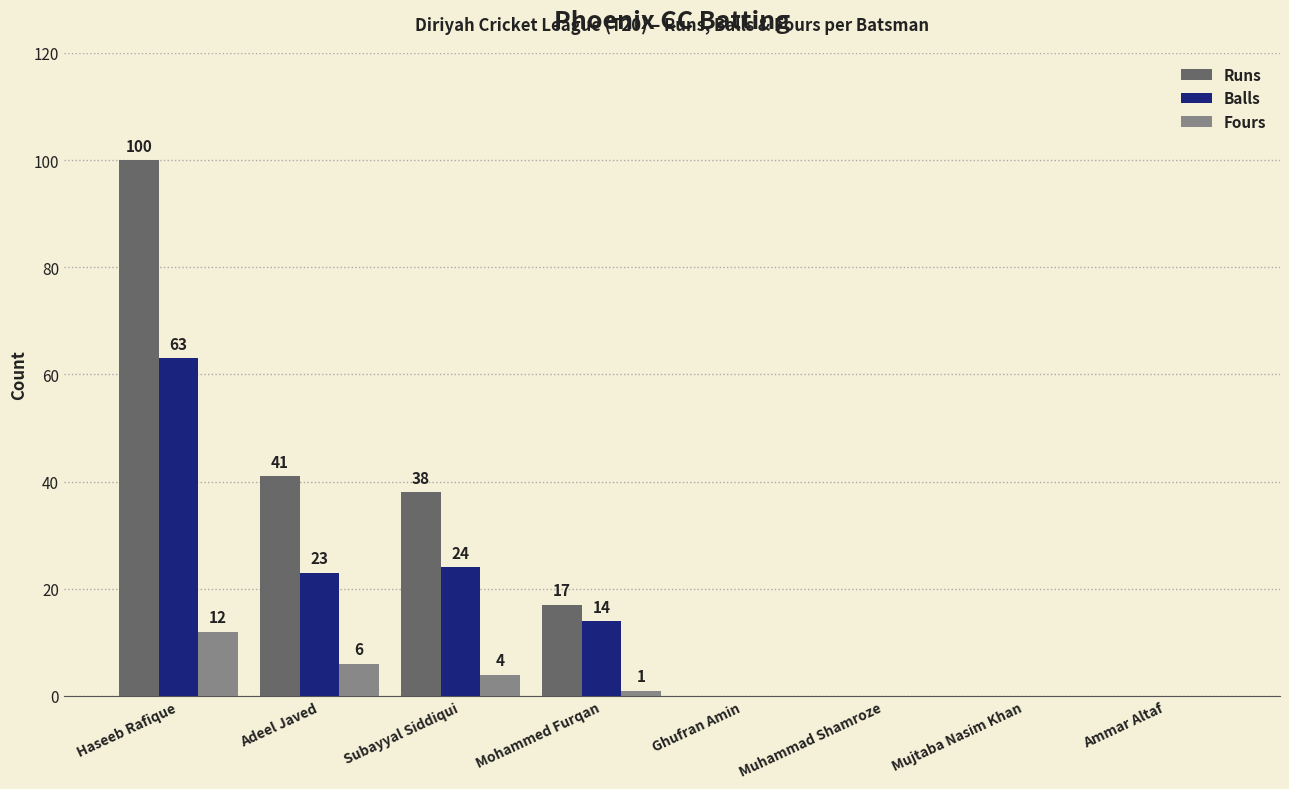

At which label is Balls closest to 31?

Subayyal Siddiqui